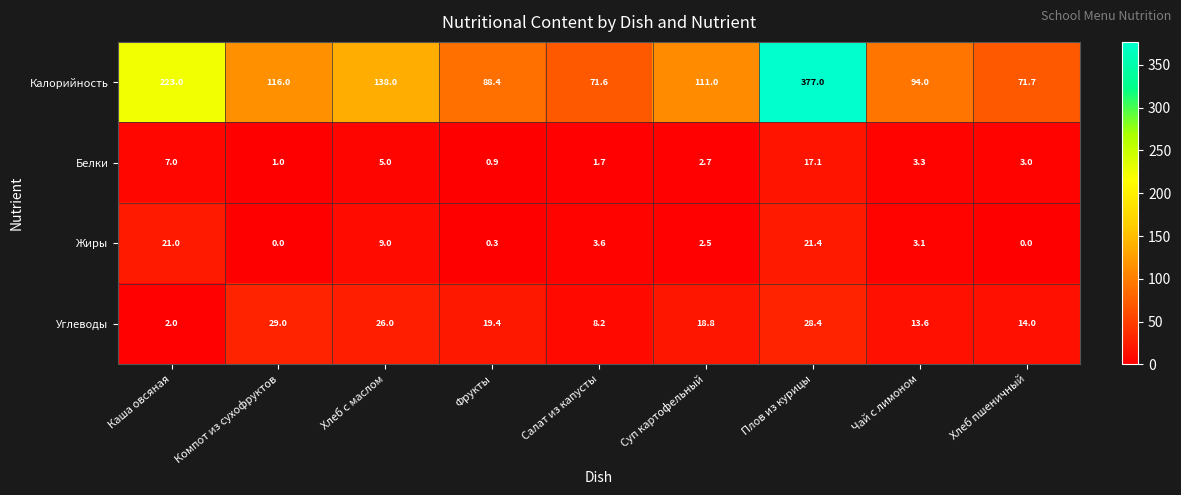

What is the maximum value shown in the chart?

377.0